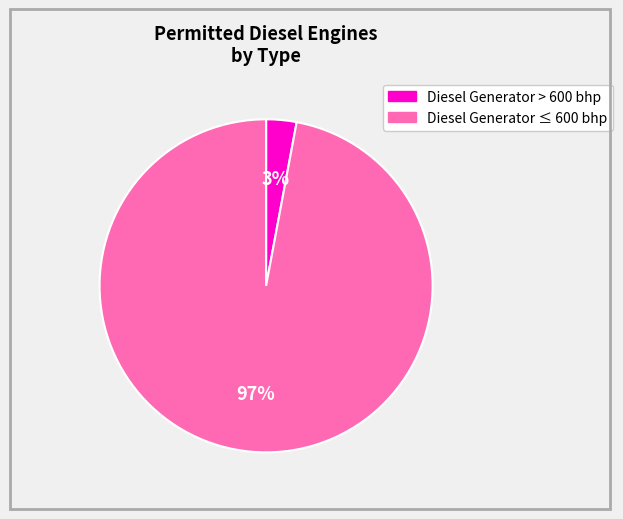

Does any single category account for the majority?

Yes